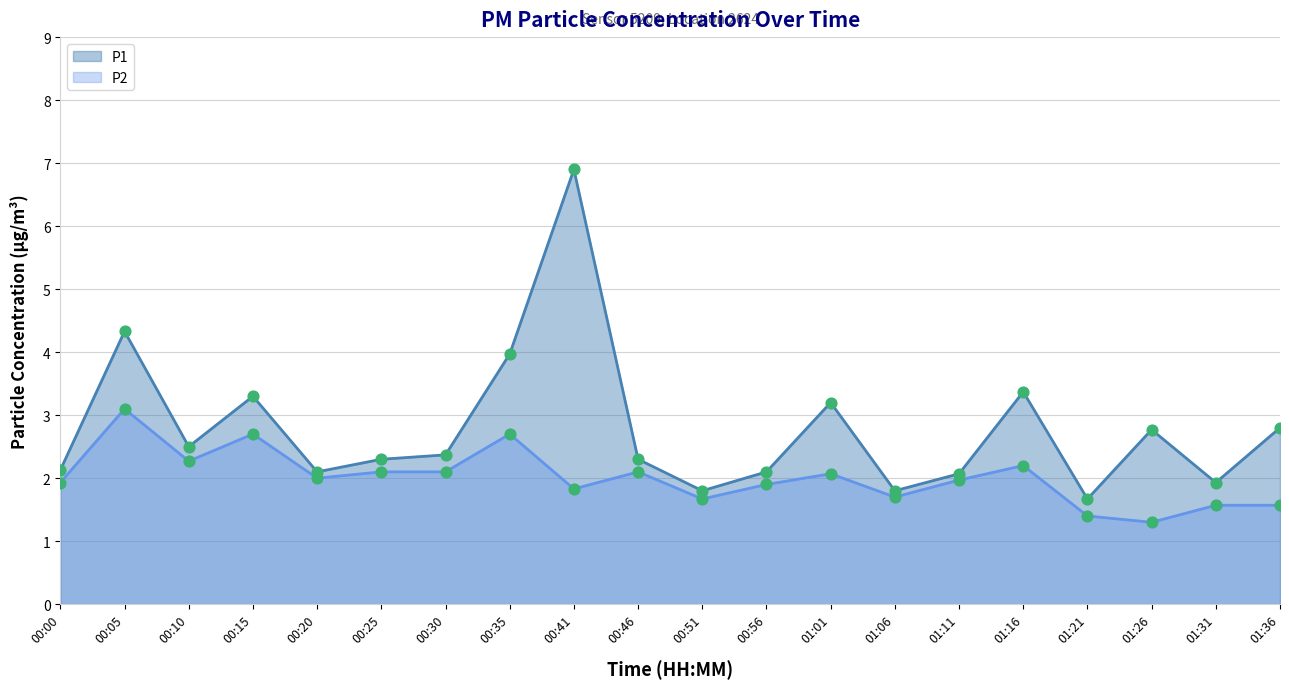

Which series reaches the minimum Y coordinate?

P2